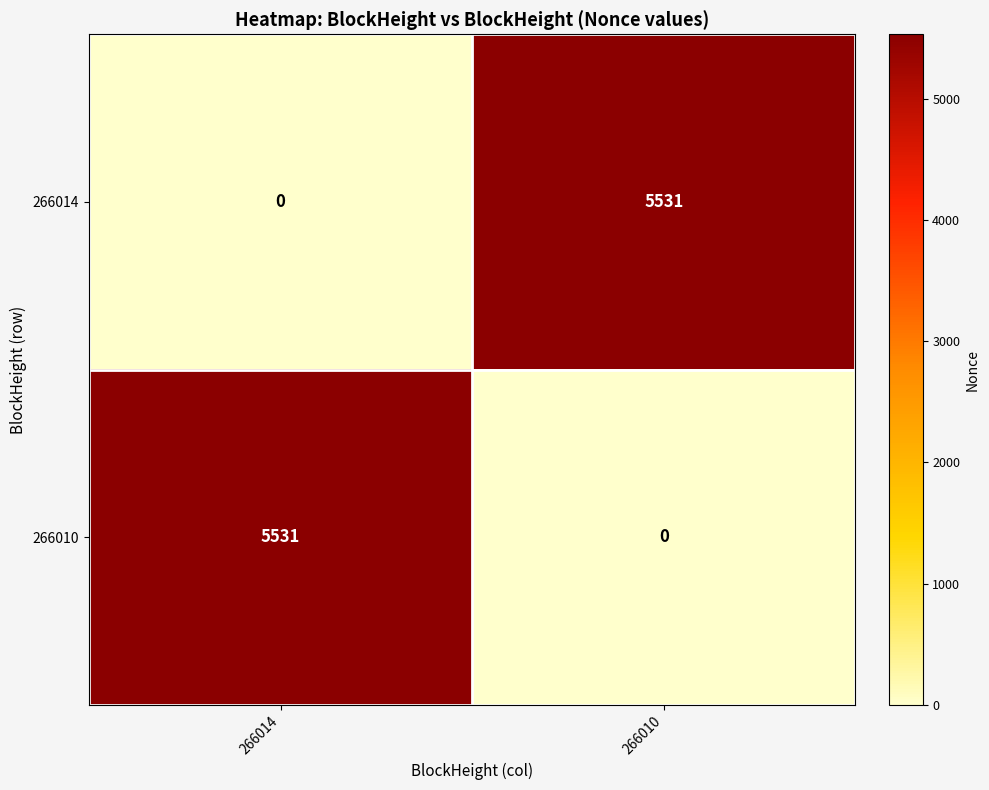

What is the total value across all series at 266014?

5531